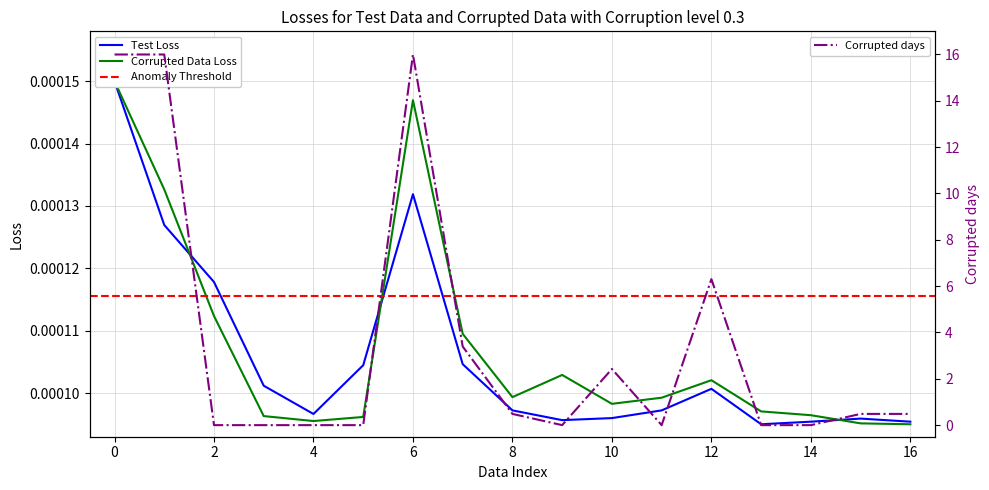

Which series has the largest range (max minus min)?

Non permanente (Total)